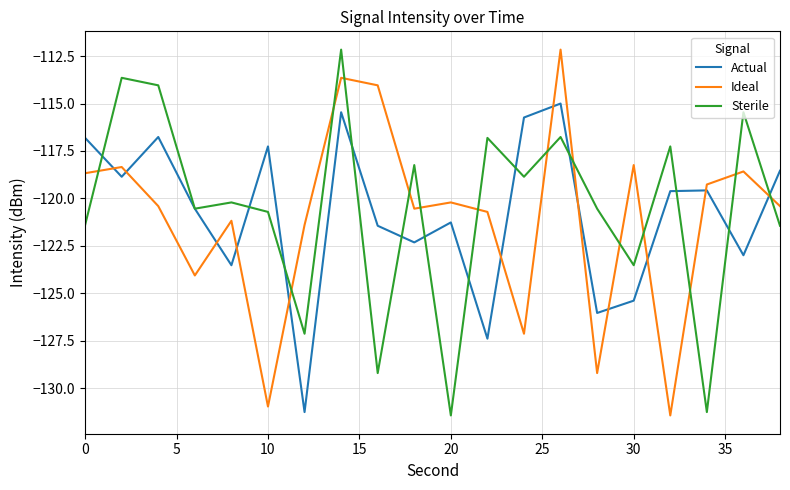

True or false: Ideal and Actual intersect in this chart.

True